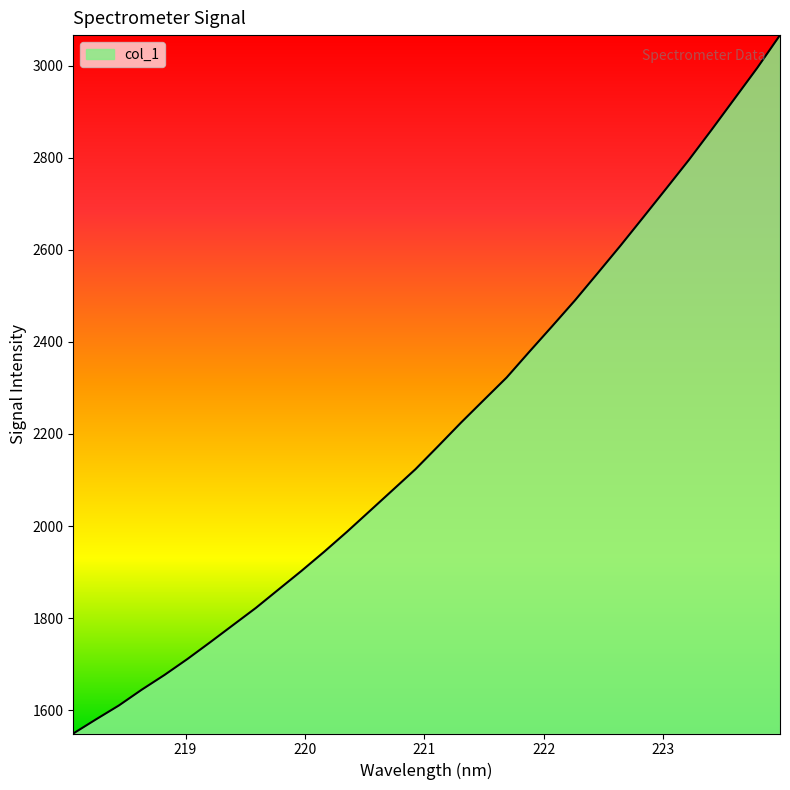

What is the difference between the maximum and minimum values?

1516.9